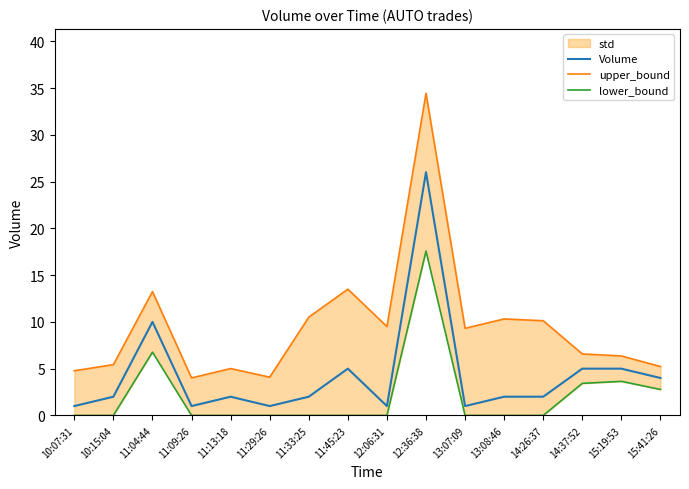

At which label does Volume first exceed 2?

11:04:44